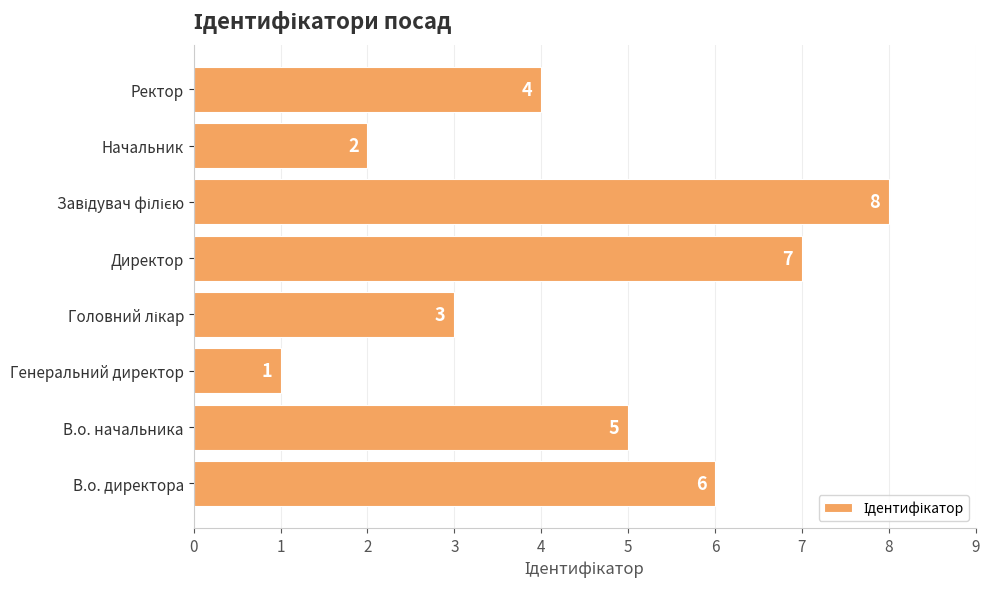

What is the difference between the second highest and minimum values?

6